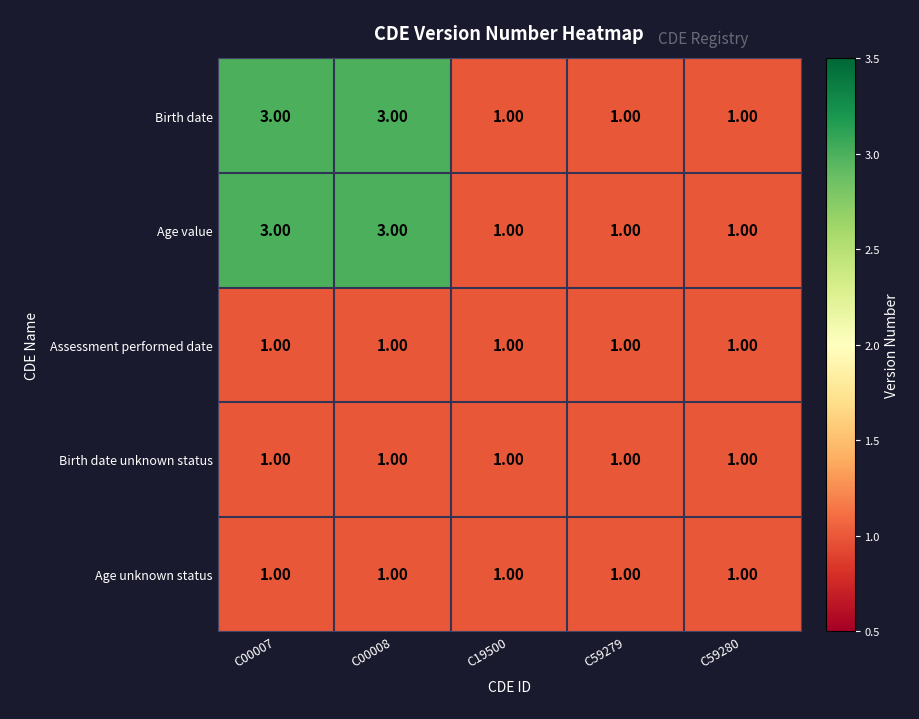

What is the total value across all series at C00007?

9